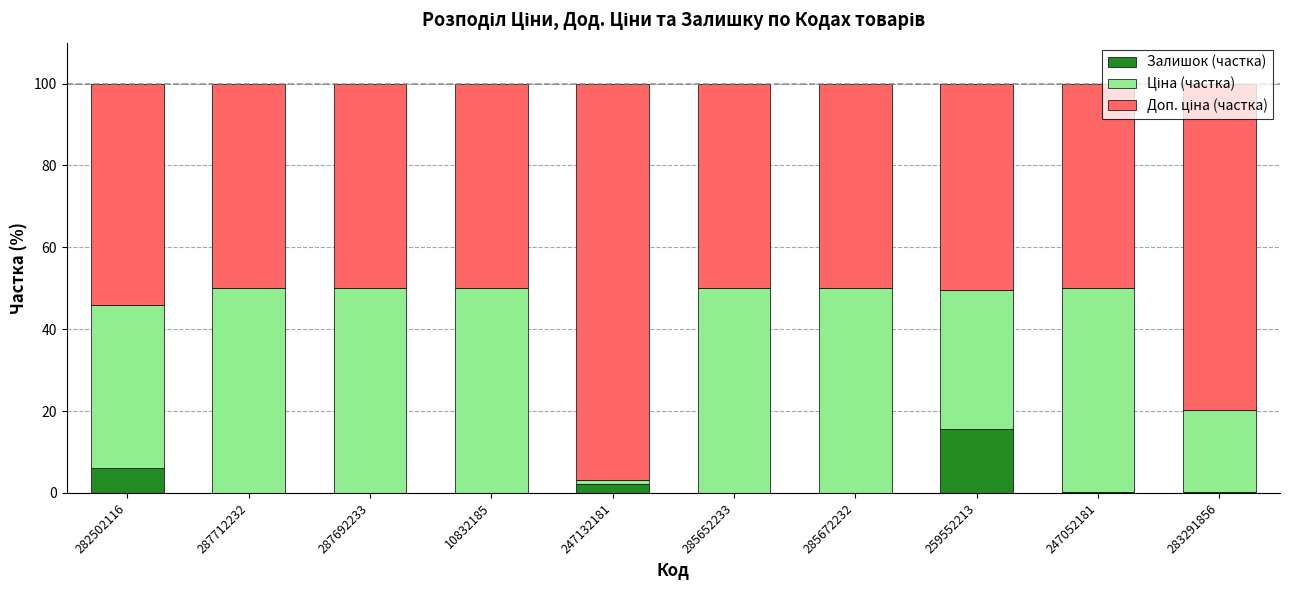

Which category has the highest value in the Залишок (частка) series?

259552213